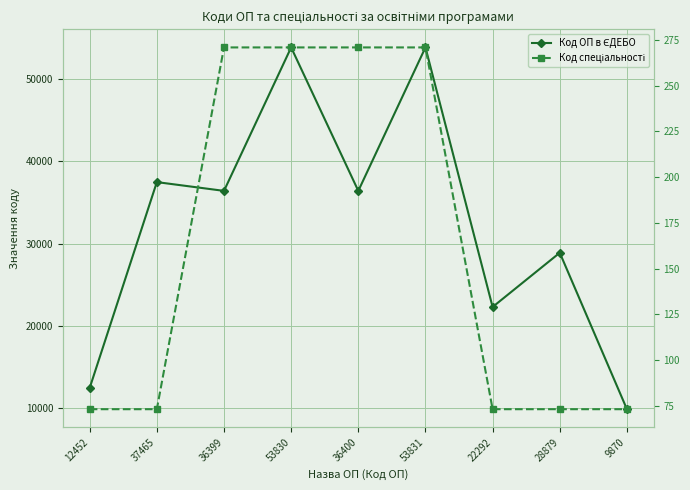

True or false: Код ОП в ЄДЕБО and Код спеціальності intersect in this chart.

False